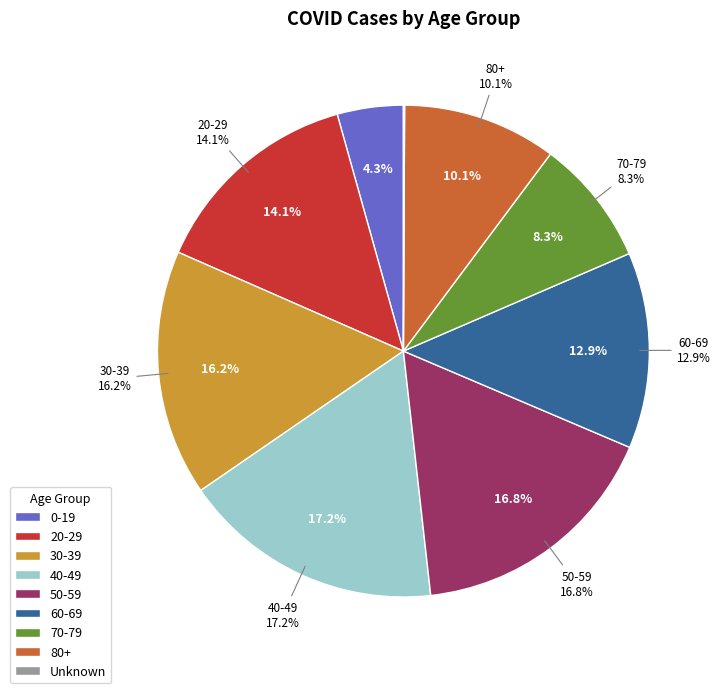

What percentage is the 0-19 slice, to the nearest percent?

4%